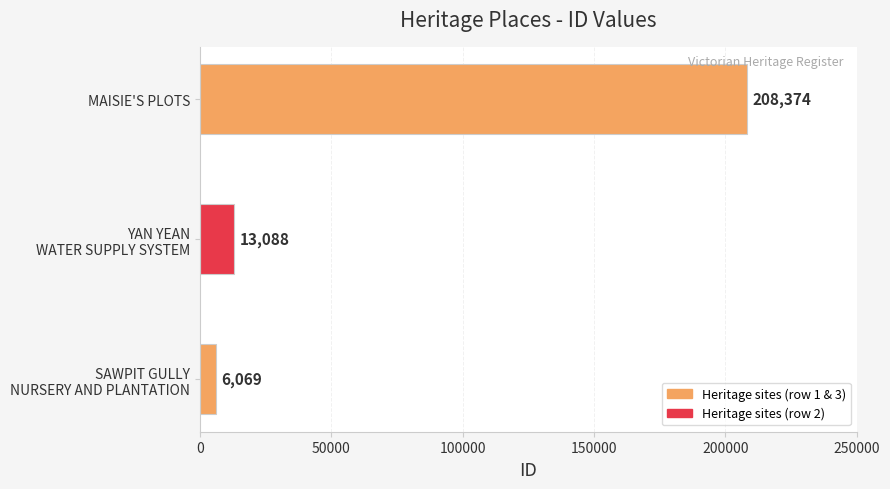

The value at MAISIE'S PLOTS is 208374. True or false?

True